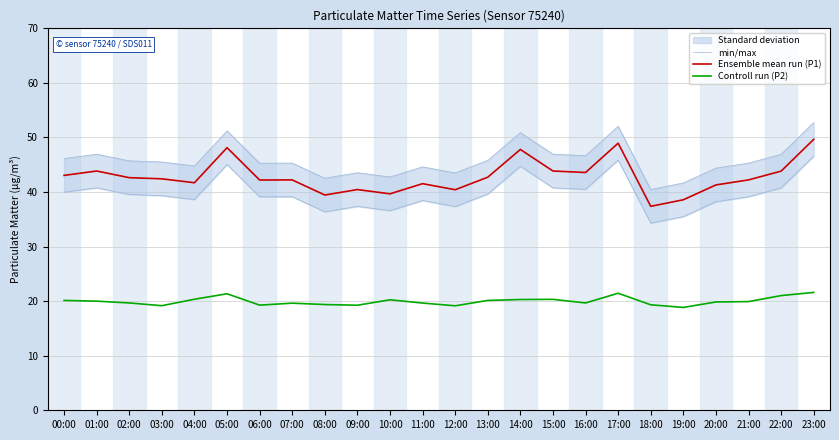

What is the lowest value of the Ensemble mean run (P1) series?

37.4